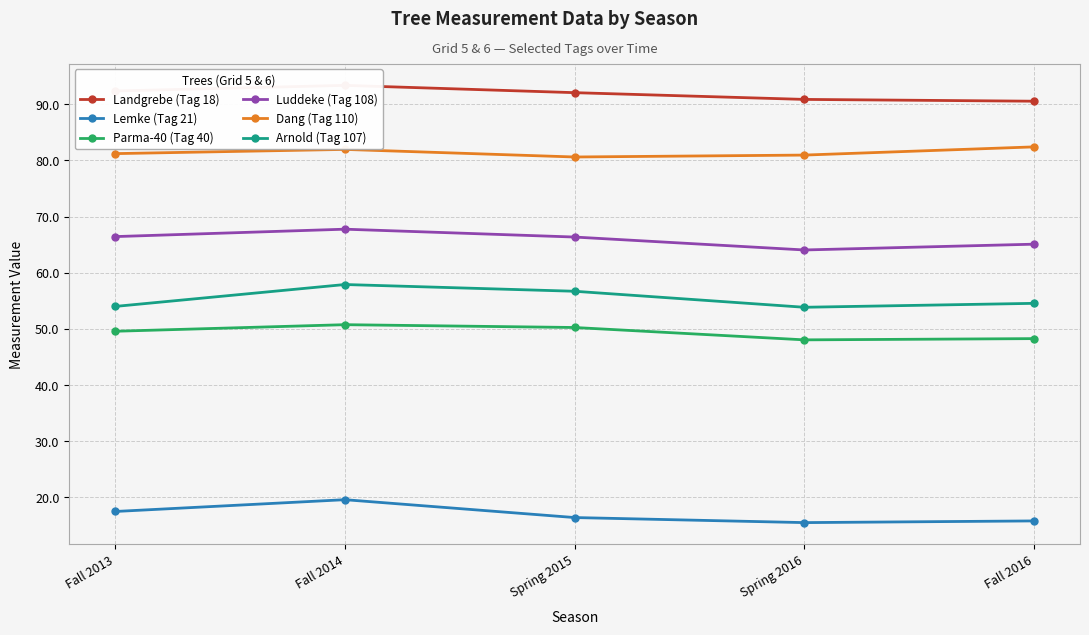

What is the label of the 4th point from the left?

Spring 2016